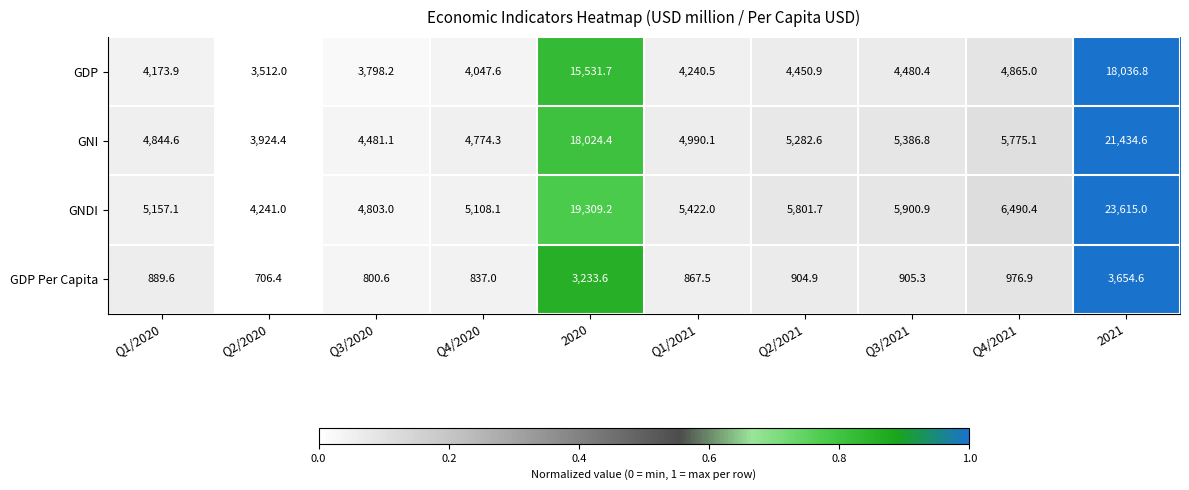

Which series has the largest total across all categories?

GNDI